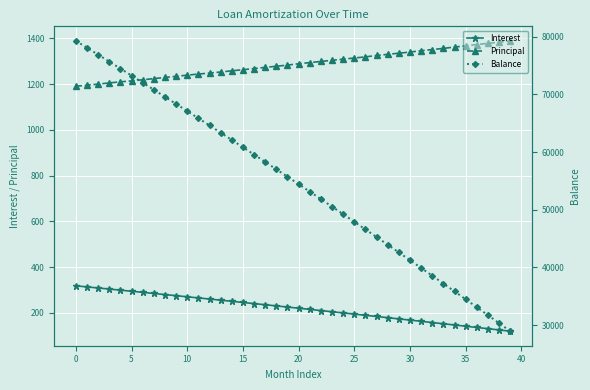

What is the difference between the maximum and minimum values in the Interest series?

198.3